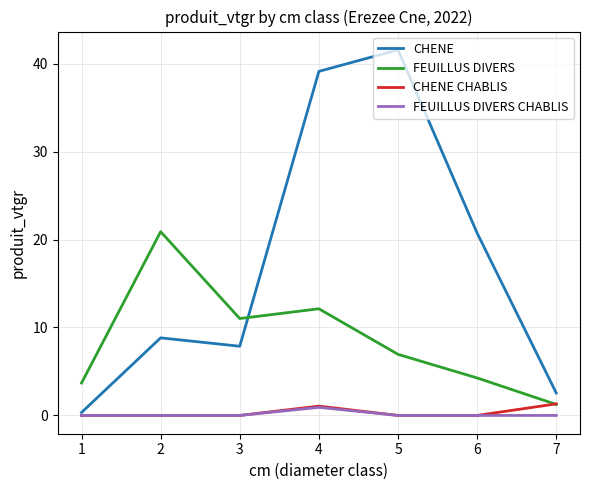

Reading left to right, list all the values displayed in this chart.

CHENE: 0.3	8.8	7.9	39.1	41.6	20.7	2.6
FEUILLUS DIVERS: 3.7	20.9	11.0	12.1	6.9	4.3	1.2
CHENE CHABLIS: 0.0	0.0	0.0	1.1	0.0	0.0	1.3
FEUILLUS DIVERS CHABLIS: 0.0	0.0	0.0	0.9	0.0	0.0	0.0